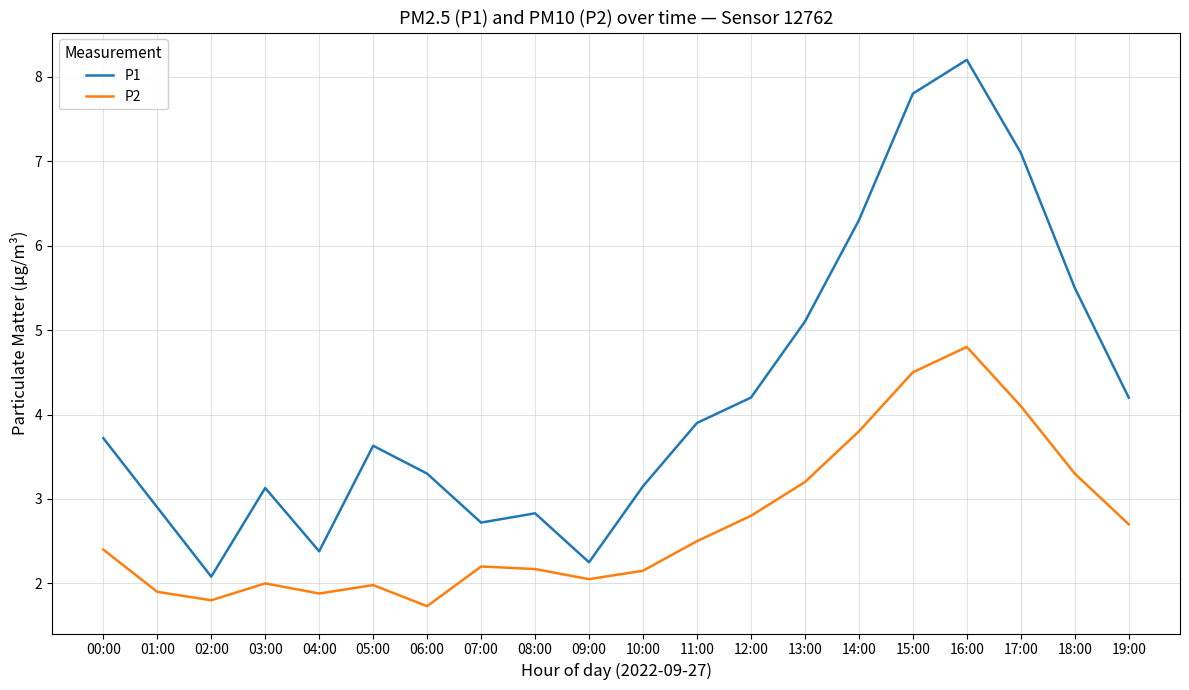

True or false: P1 and P2 cross at least once.

False